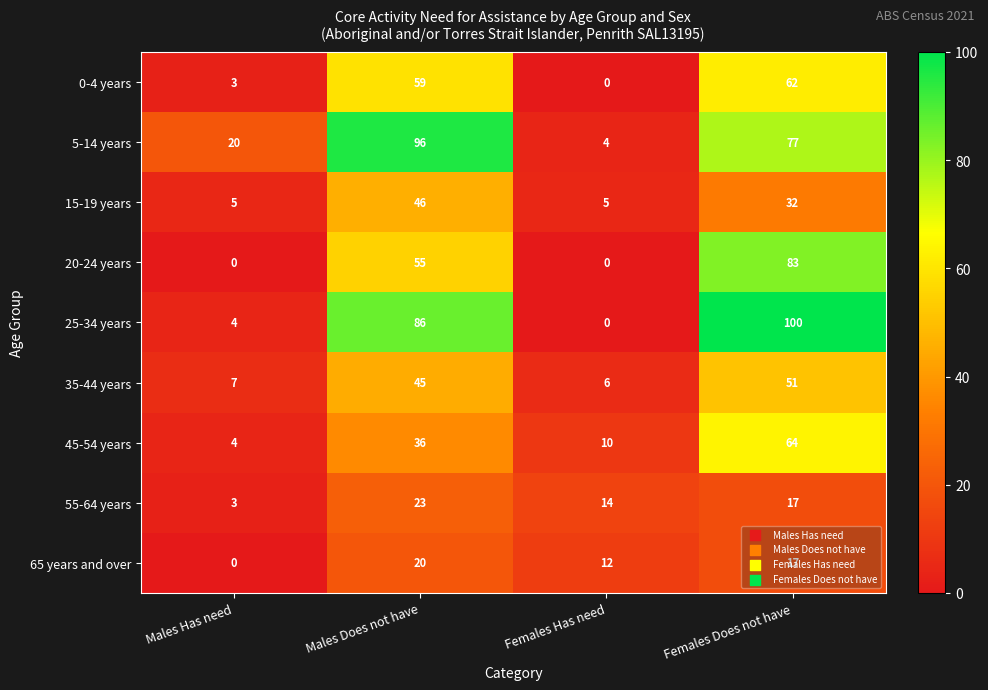

Which series has the largest total across all categories?

5-14 years